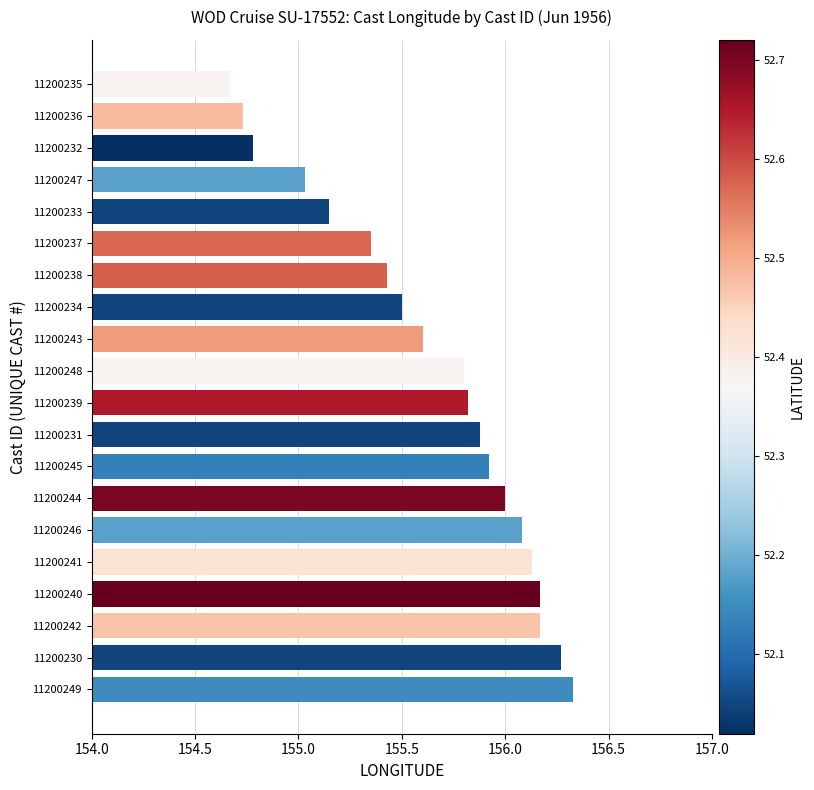

True or false: the data shows 155.8 at 11200248.

True